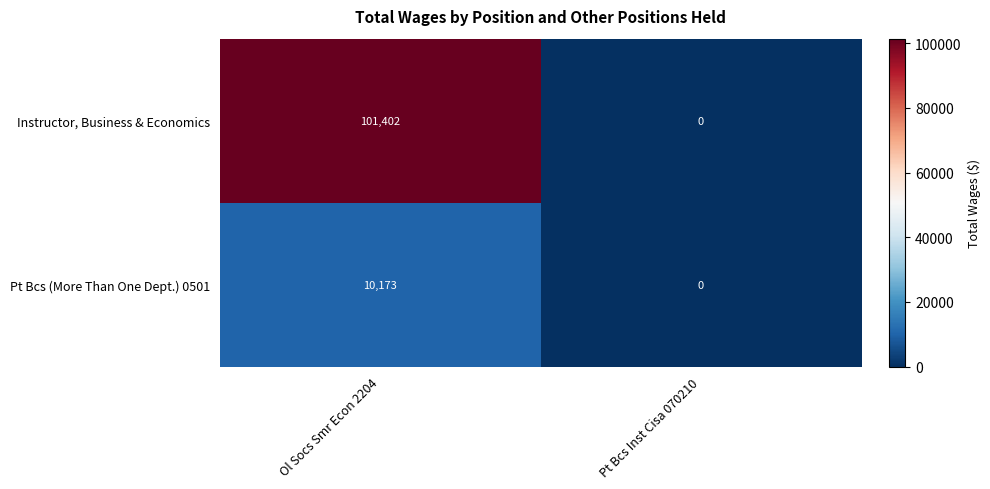

At which label is Pt Bcs (More Than One Dept.) 0501 closest to 5086?

Pt Bcs Inst Cisa 070210